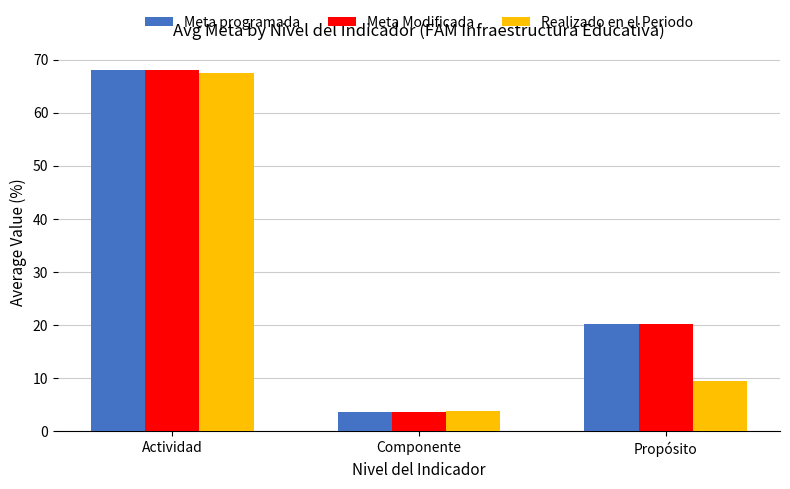

Rank the categories by Meta Modificada value from lowest to highest.

Componente, Propósito, Actividad